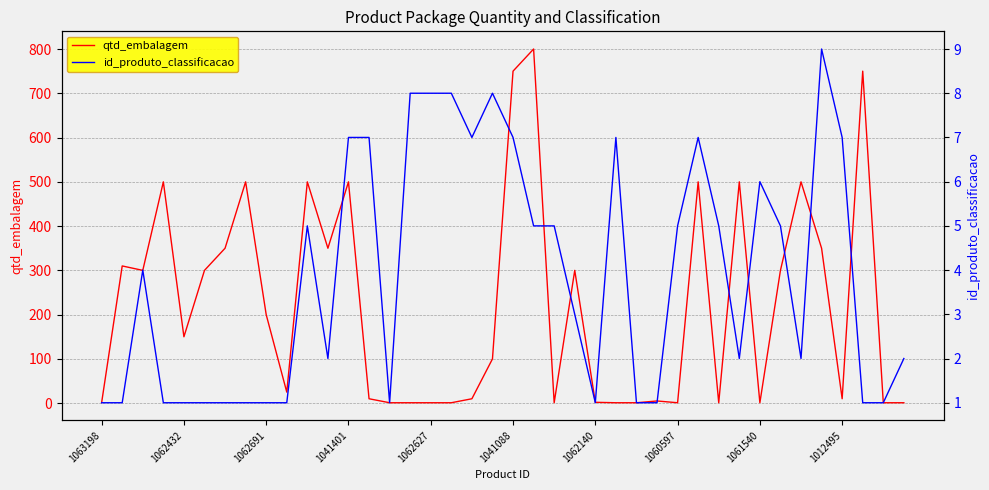

Is this an area chart (filled region under the line)?

No